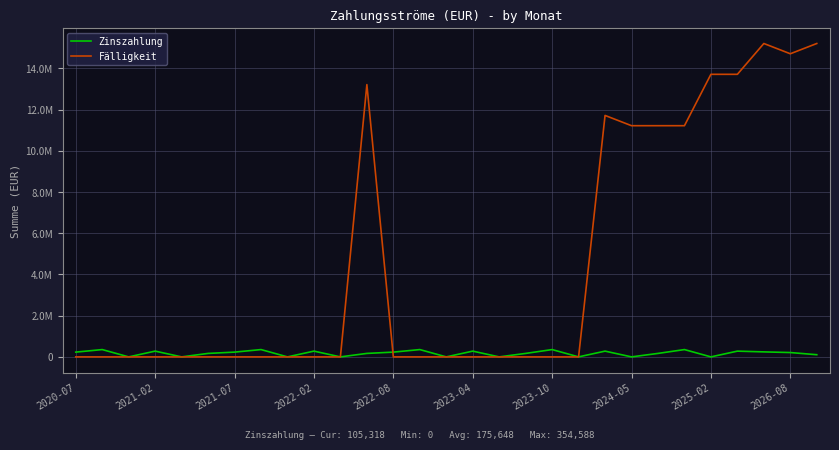

Is this an area chart (filled region under the line)?

No